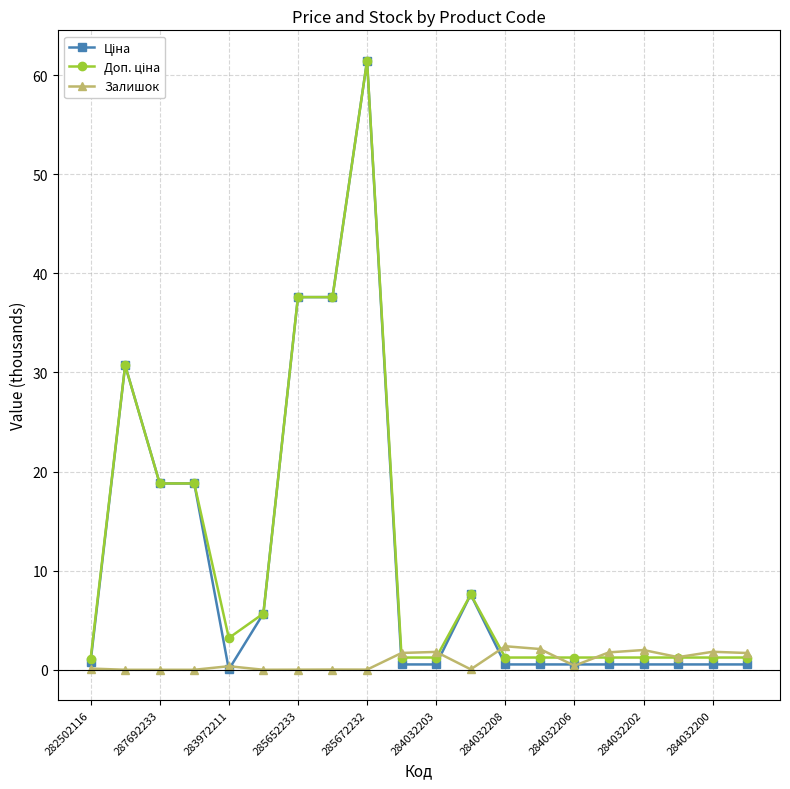

At how many categories does at least one series exceed 16?

6